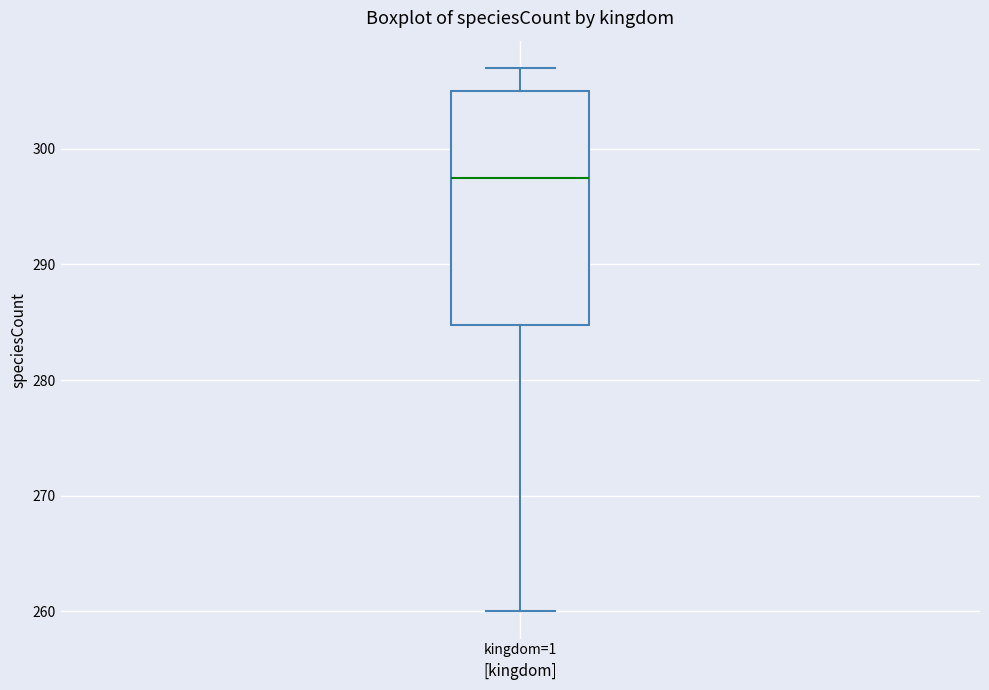

Where does the lower whisker of the box for kingdom=1 end on the y-axis? The values are not printed on the chart, so give them approximately, as read against the axis.

260